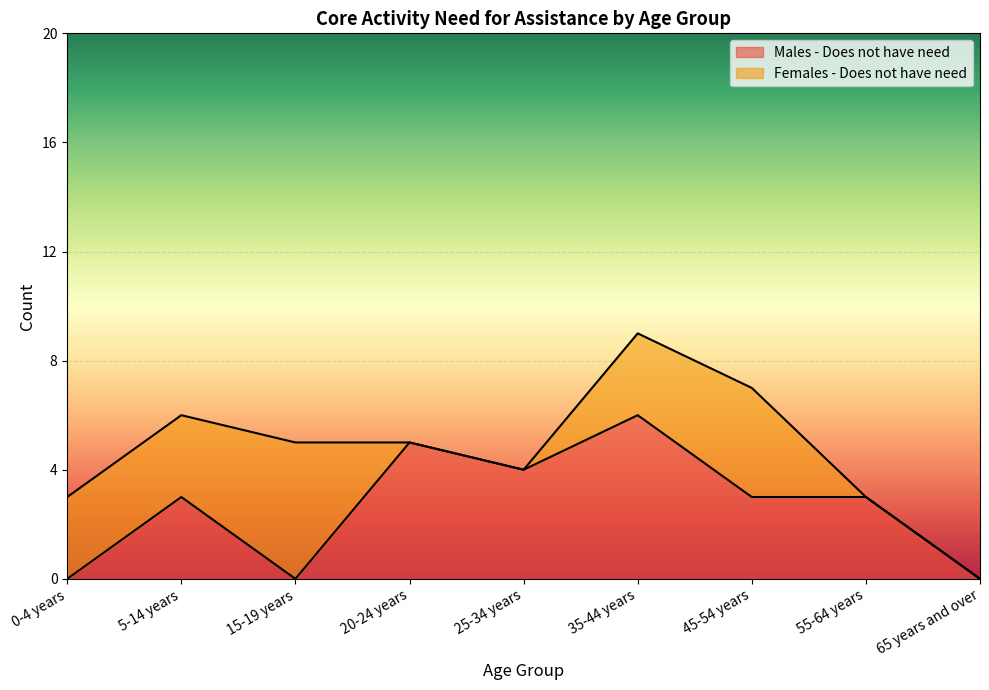

What is the label of the 1st point from the left?

0-4 years